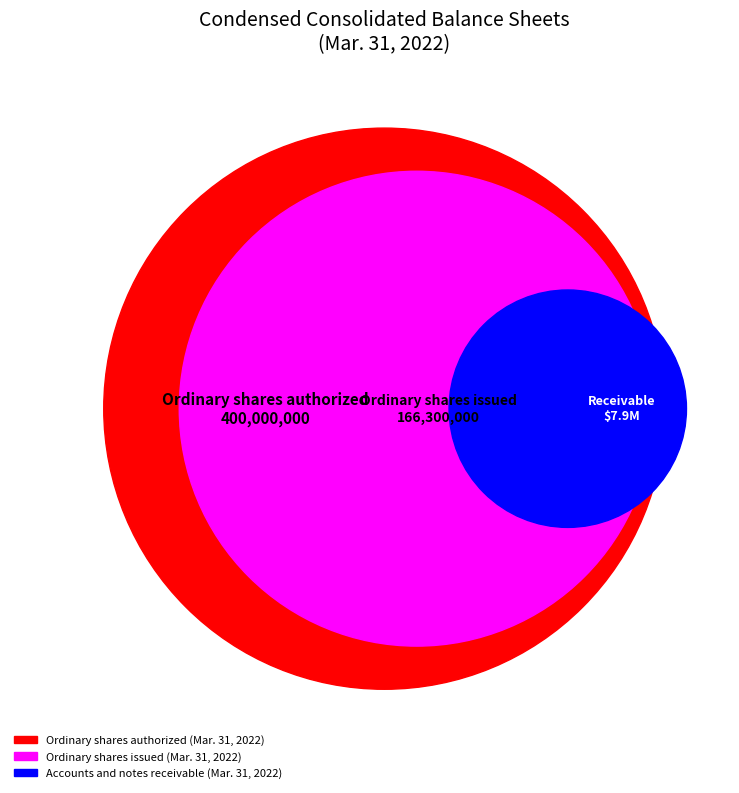

What percentage is NOT represented by Ordinary shares issued (Mar. 31, 2022)?

70.6%